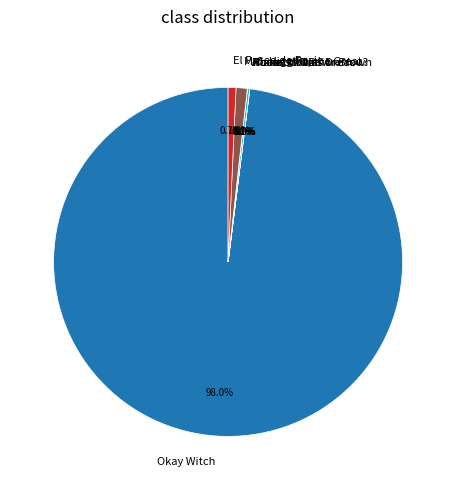

What is the largest slice in the pie chart?

Okay Witch